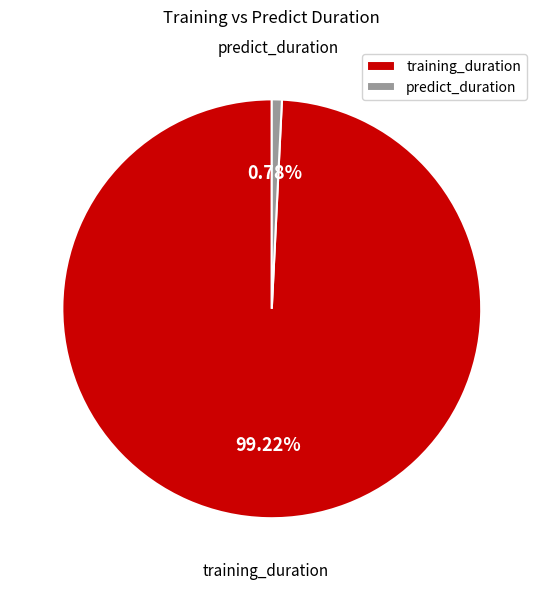

Which category has the biggest portion of the pie?

training_duration